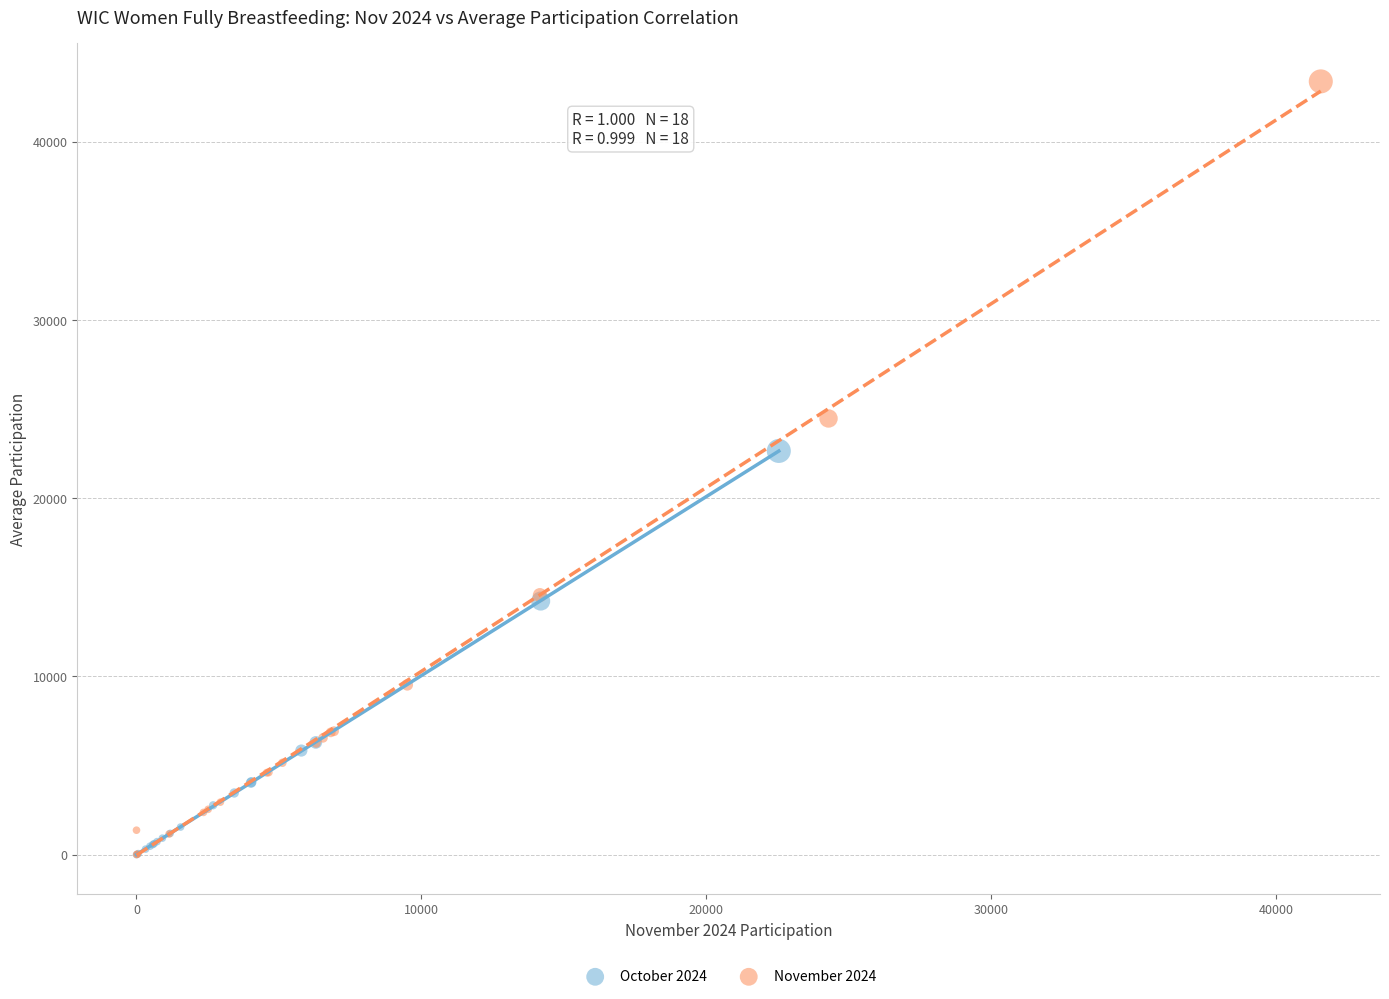

Which series has the widest spread of Y values?

November 2024